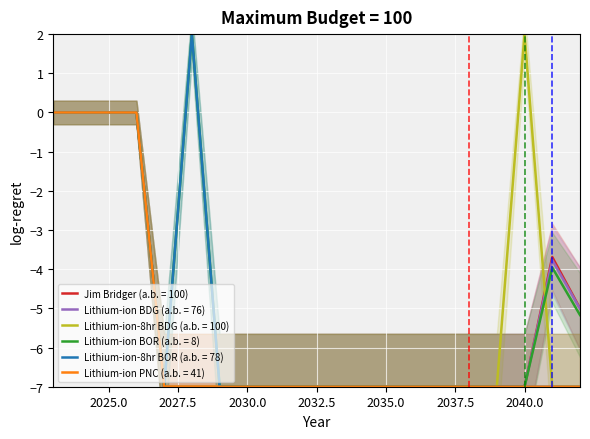

What is the difference between the maximum and minimum values in the Jim Bridger series?

7.0